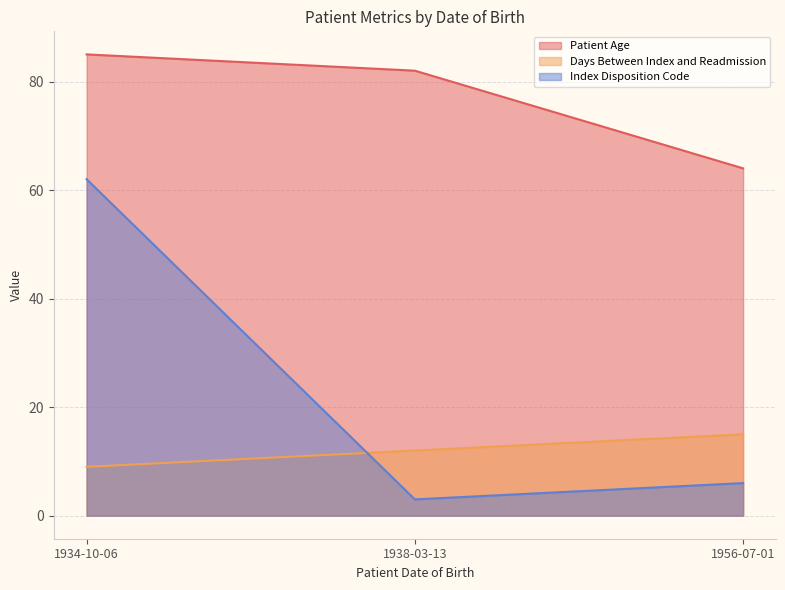

Reading left to right, extract all data points from this chart.

Patient Age: 85	82	64
Days Between Index and Readmission: 9	12	15
Index Disposition Code: 62	3	6